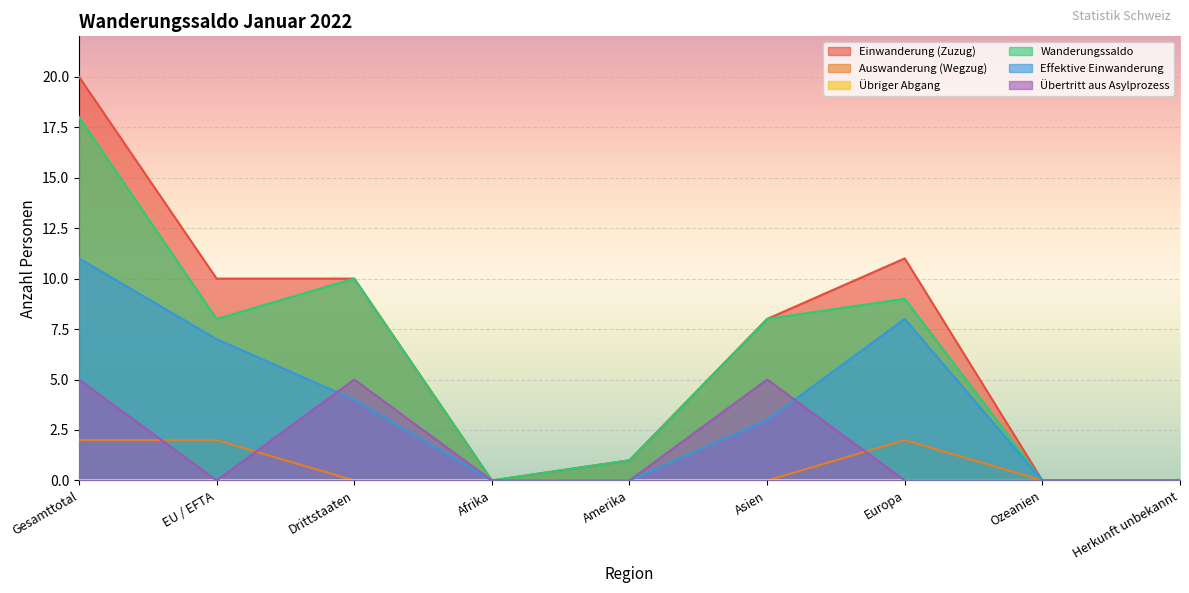

Reading left to right, transcribe all the data shown in this chart.

Einwanderung (Zuzug): Gesamttotal=20	EU / EFTA=10	Drittstaaten=10	Afrika=0	Amerika=1	Asien=8	Europa=11	Ozeanien=0	Herkunft unbekannt=0
Auswanderung (Wegzug): Gesamttotal=2	EU / EFTA=2	Drittstaaten=0	Afrika=0	Amerika=0	Asien=0	Europa=2	Ozeanien=0	Herkunft unbekannt=0
Wanderungssaldo: Gesamttotal=18	EU / EFTA=8	Drittstaaten=10	Afrika=0	Amerika=1	Asien=8	Europa=9	Ozeanien=0	Herkunft unbekannt=0
Effektive Einwanderung: Gesamttotal=11	EU / EFTA=7	Drittstaaten=4	Afrika=0	Amerika=0	Asien=3	Europa=8	Ozeanien=0	Herkunft unbekannt=0
Übertritt aus Asylprozess: Gesamttotal=5	EU / EFTA=0	Drittstaaten=5	Afrika=0	Amerika=0	Asien=5	Europa=0	Ozeanien=0	Herkunft unbekannt=0